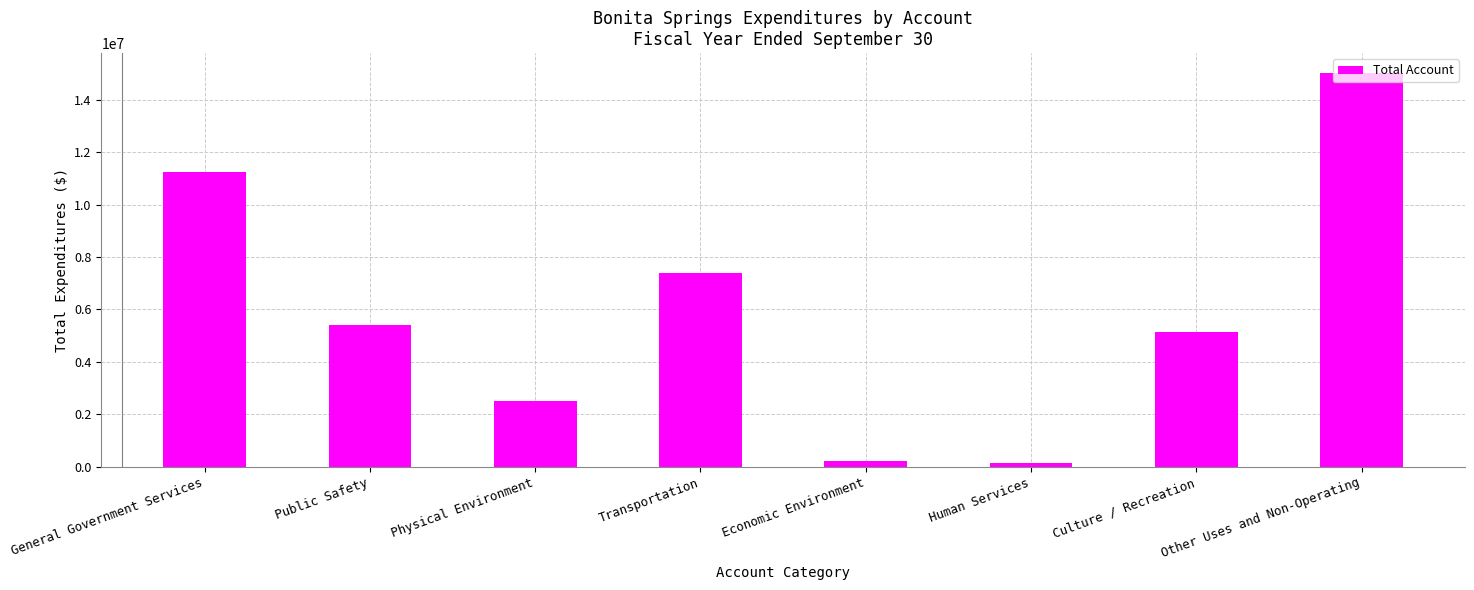

Where is the data nearest to the value 7586003?

Transportation